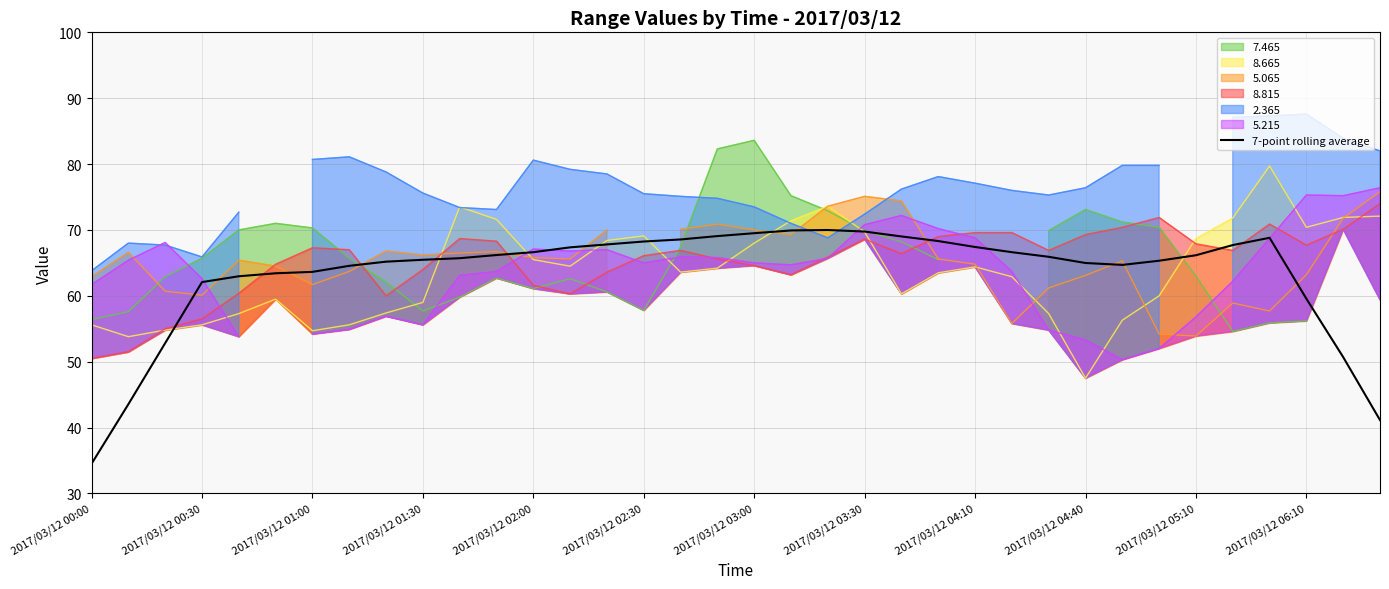

The 7-point rolling average series shows 65.5 at 2017/03/12 01:30. True or false?

True